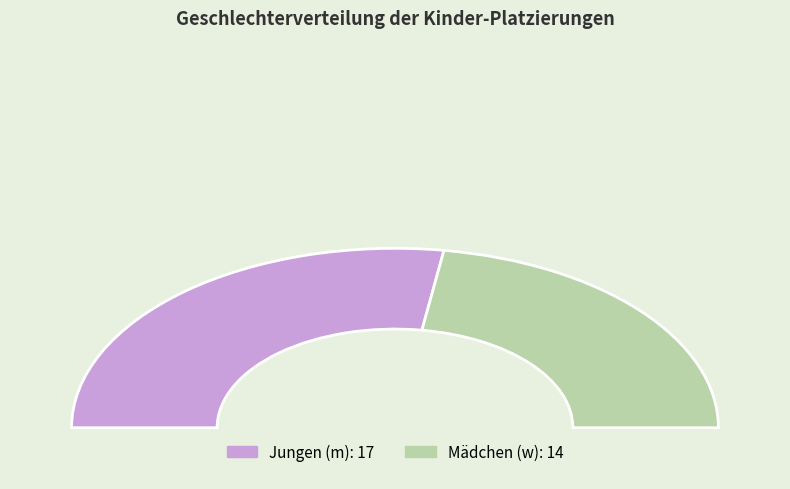

Which category accounts for the majority?

m (Jungen)